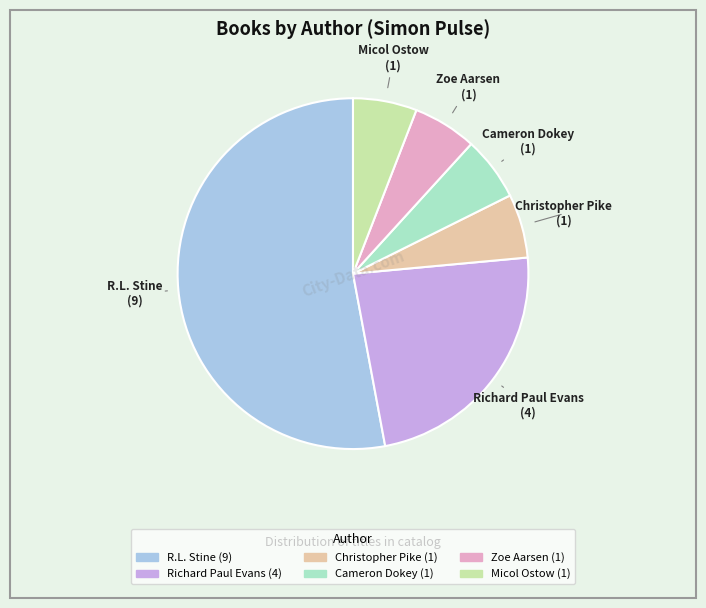

Which category has the biggest portion of the pie?

R.L. Stine